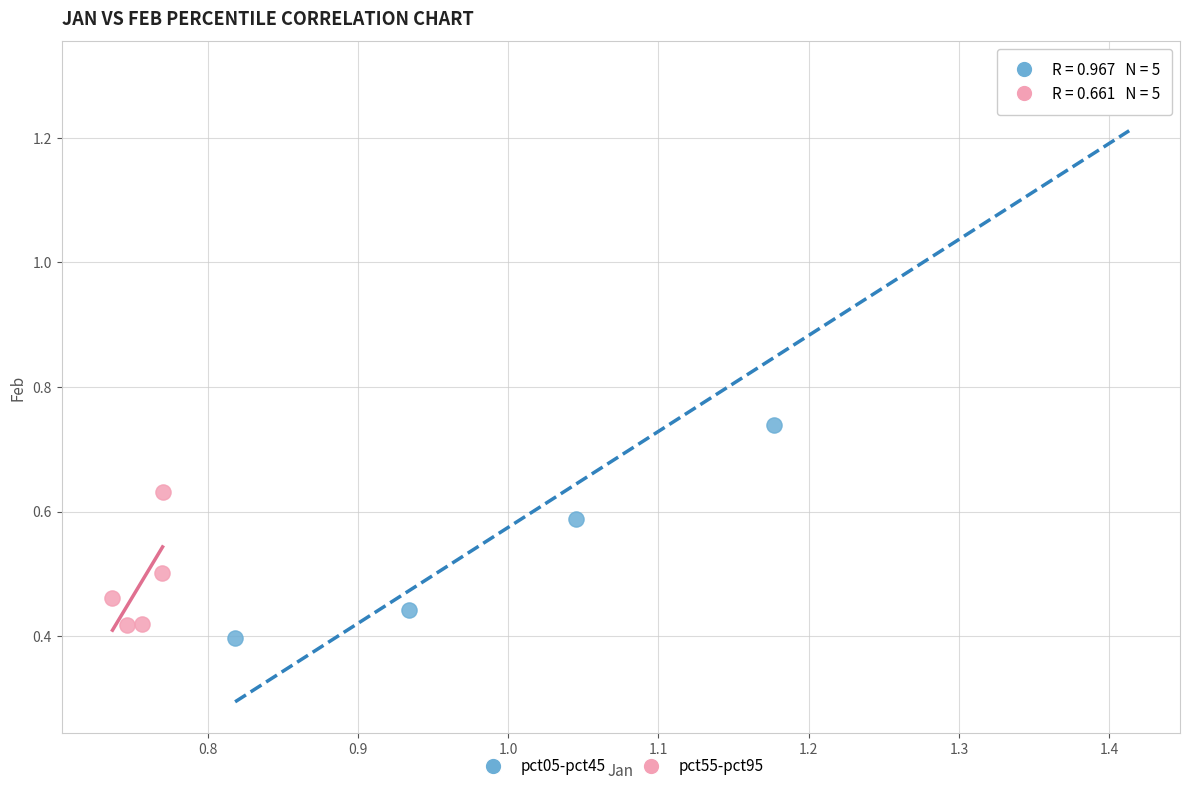

What are all the series names shown in the legend?

pct05-pct45, pct55-pct95